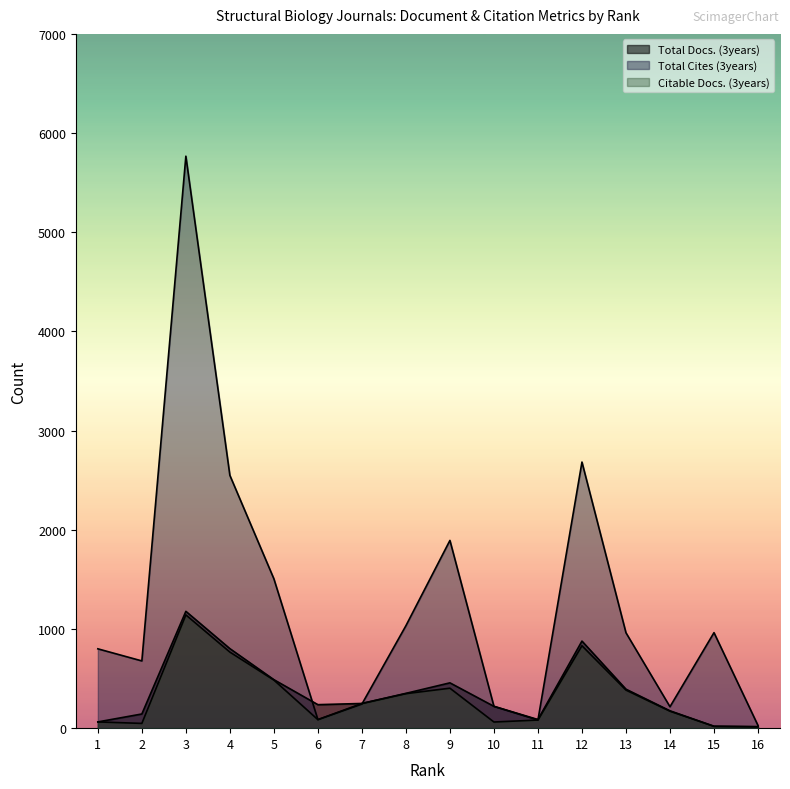

What is the difference between the second highest and minimum values in the Total Docs. (3years) series?

863